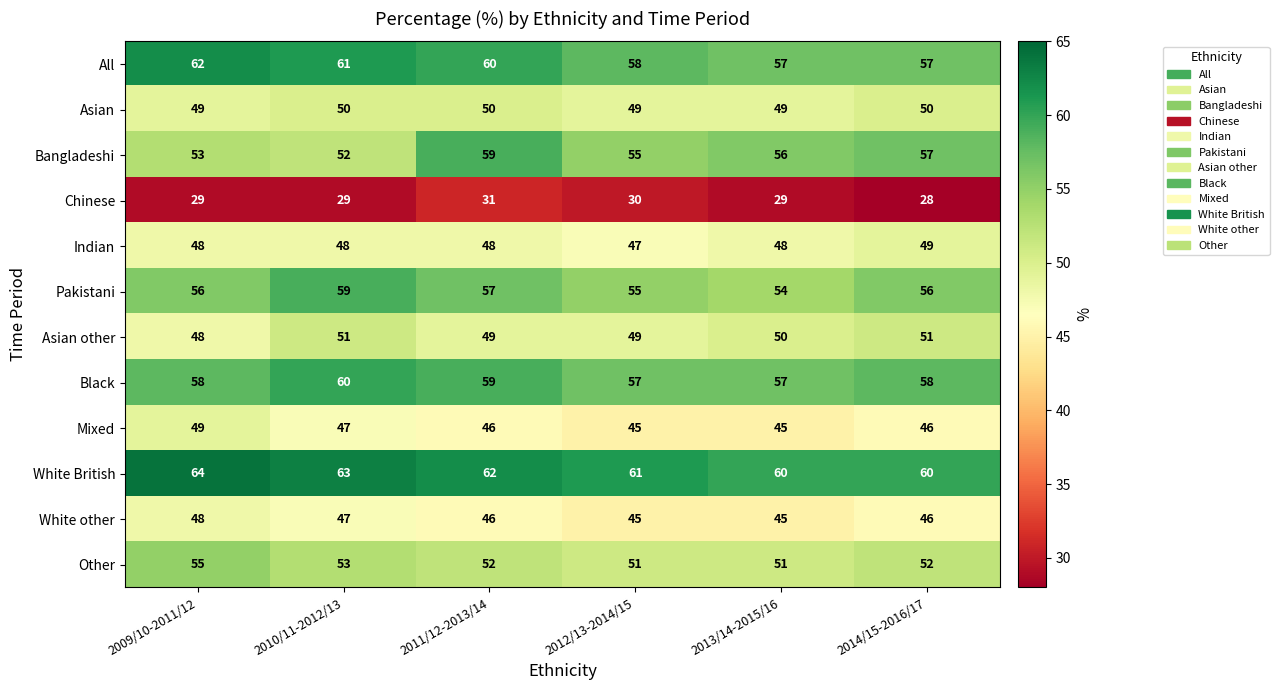

What is the approximate value of Asian at 2010/11-2012/13?

50